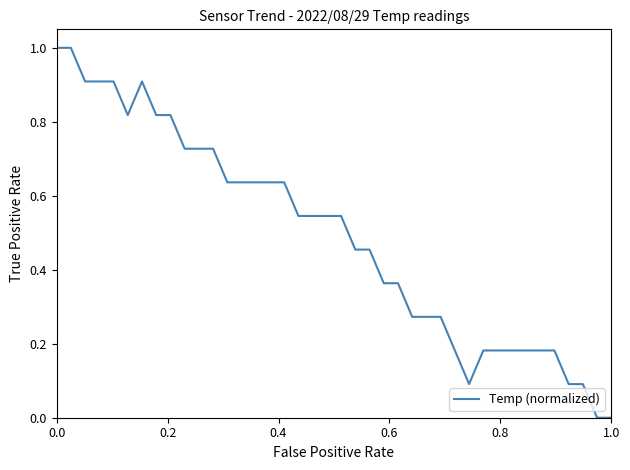

What is the difference between the maximum and minimum values?

1.0